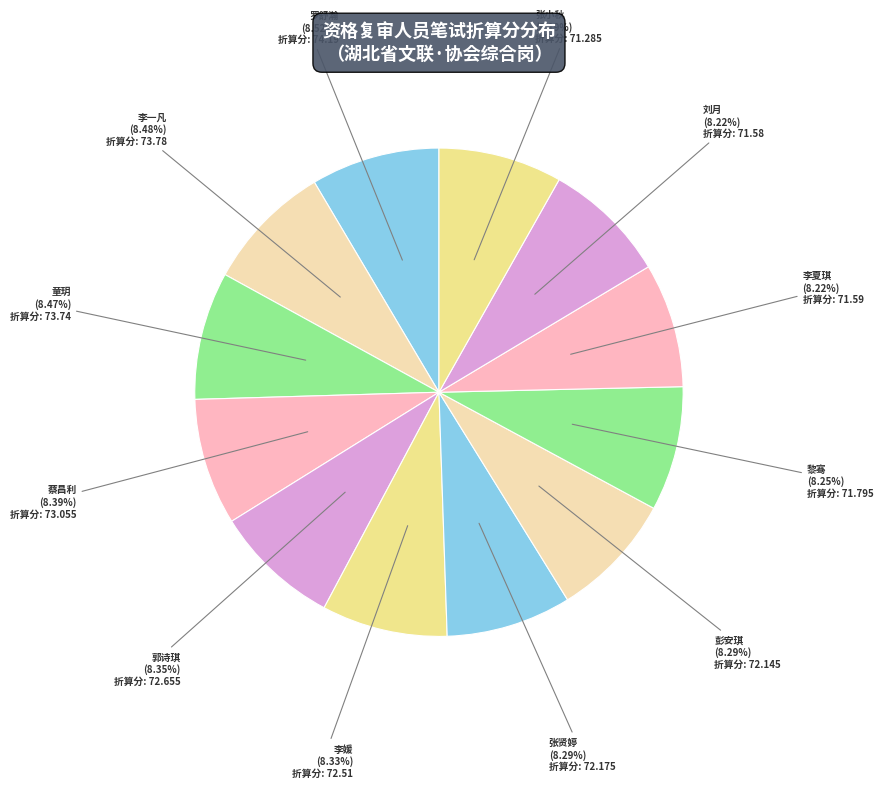

What percentage do 李夏琪 and 张小秋 together represent?

16.4%